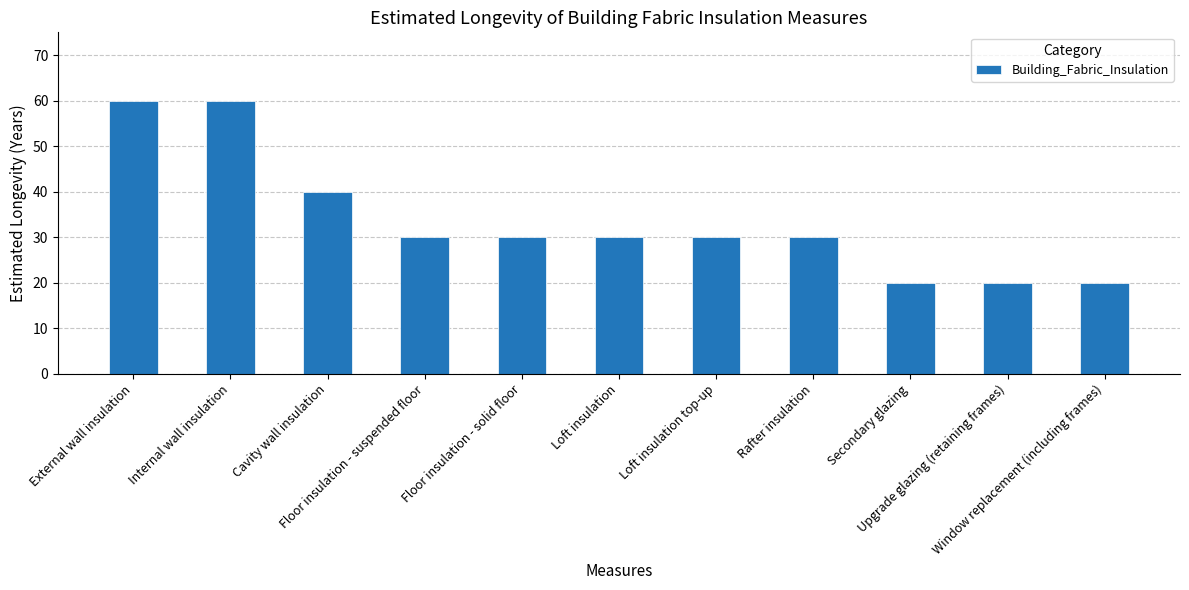

What is the maximum value shown in the chart?

60